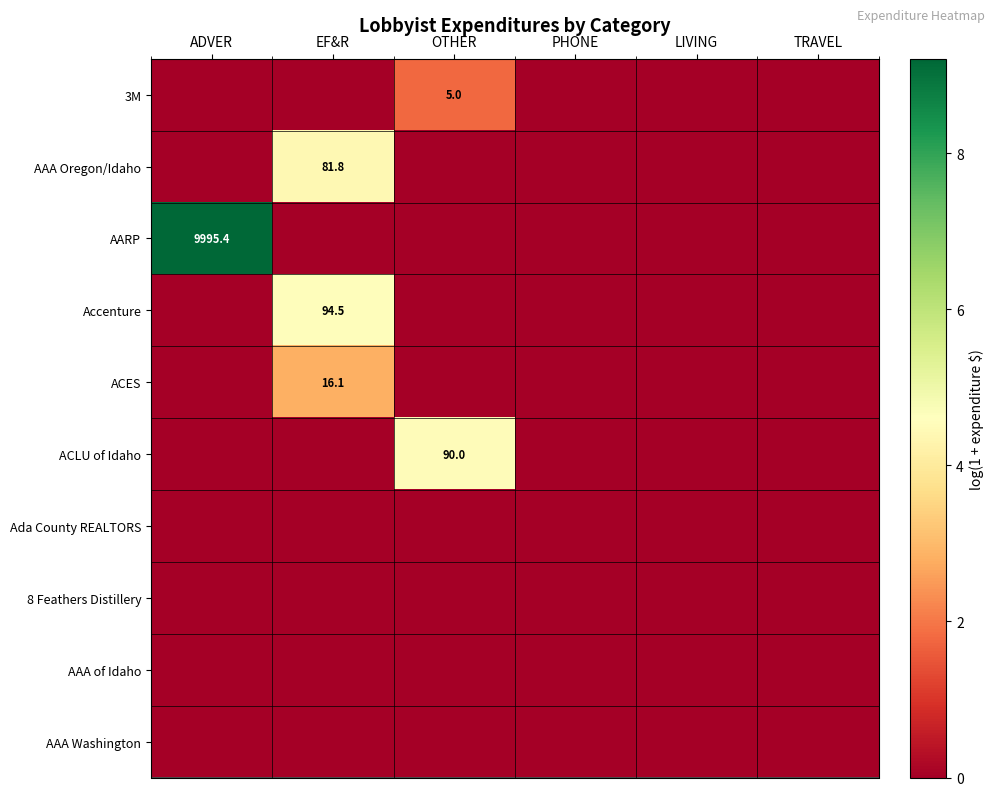

Rank the series by their maximum value, from lowest to highest.

Ada County REALTORS, 8 Feathers Distillery, AAA of Idaho, AAA Washington, 3M, ACES, AAA Oregon/Idaho, ACLU of Idaho, Accenture, AARP